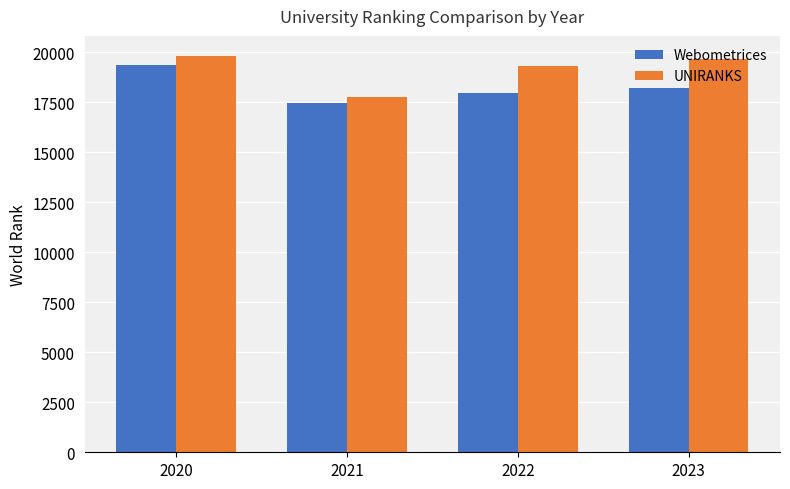

Reading right to left, extract all data points from this chart.

Webometrices: 18191	17973	17463	19358
UNIRANKS: 19655	19298	17788	19828